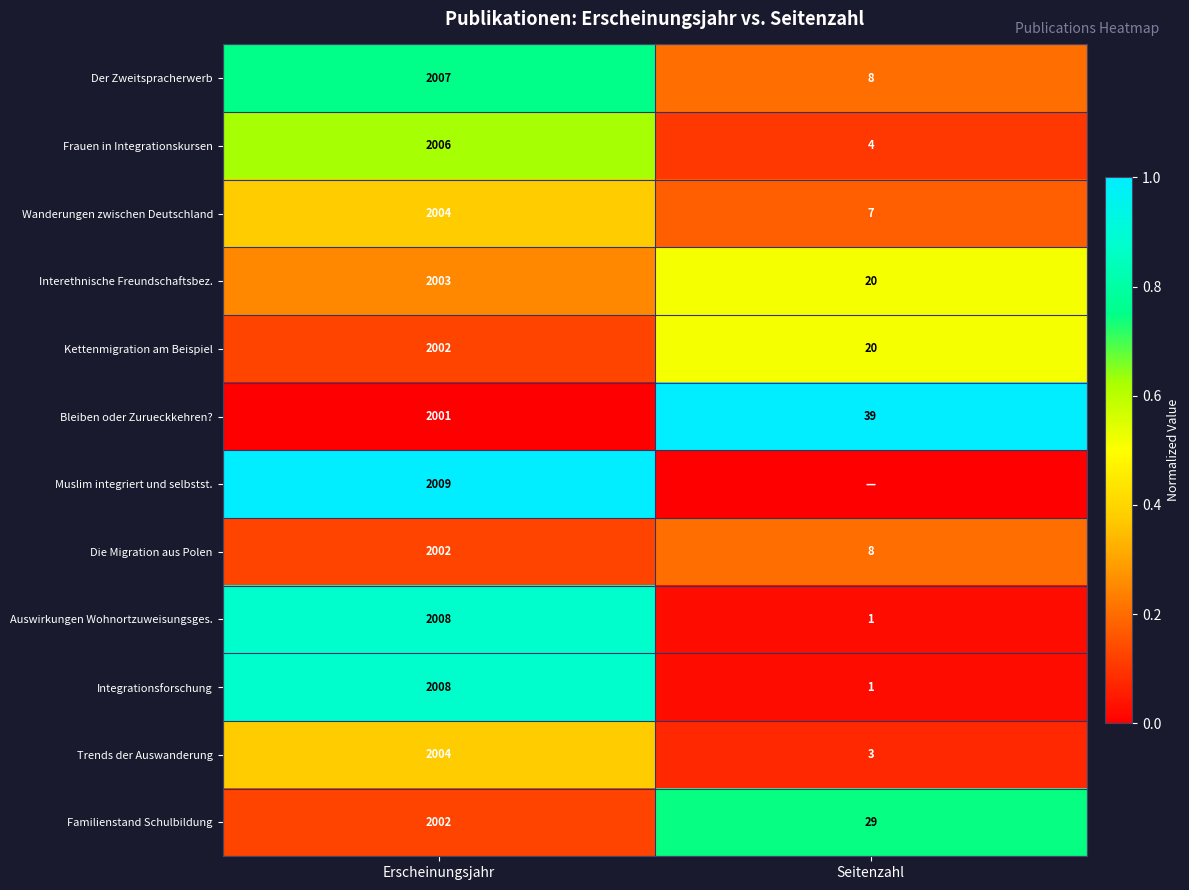

What is the spread (max minus min) of values at Erscheinungsjahr?

8